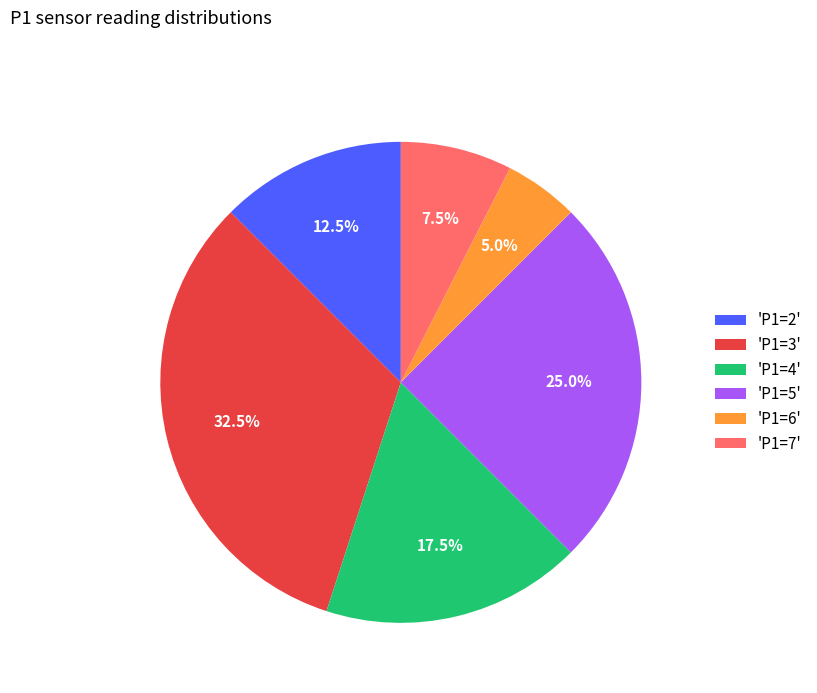

Rank the categories by value from highest to lowest.

'P1=3', 'P1=5', 'P1=4', 'P1=2', 'P1=7', 'P1=6'